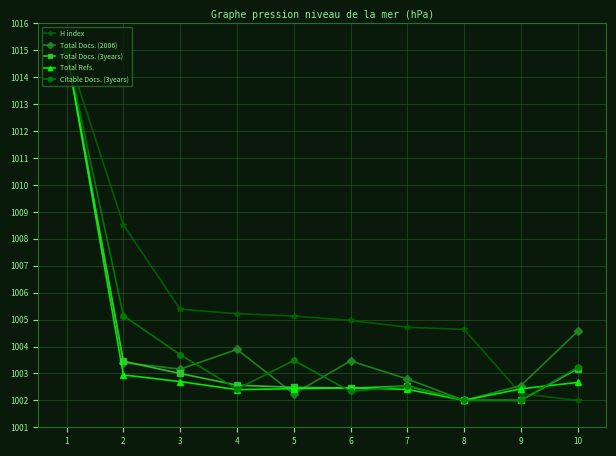

What is the difference between the highest and lowest values at 10?

2.6